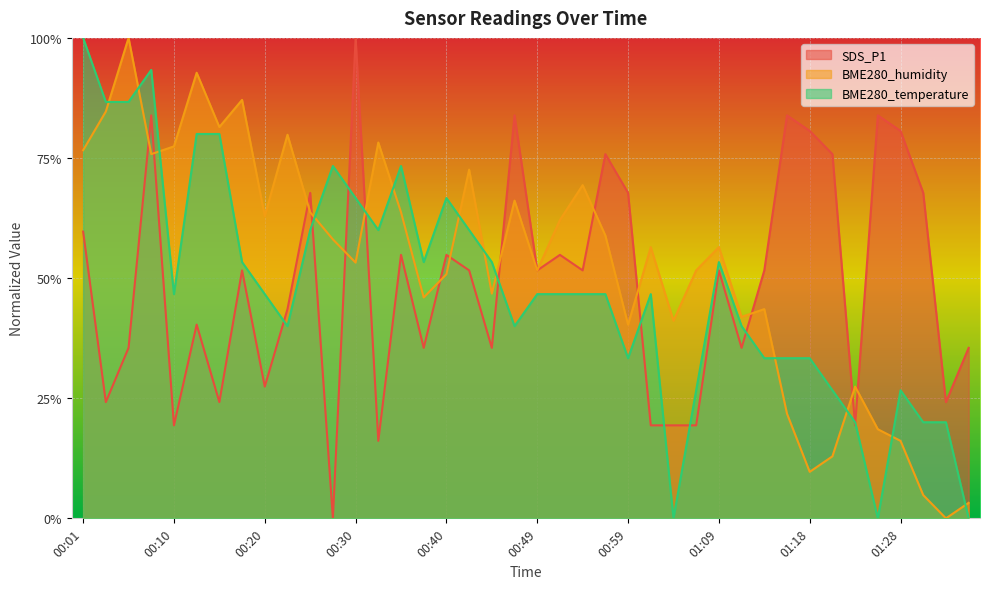

True or false: BME280_temperature has more than 0 interior local peaks.

True